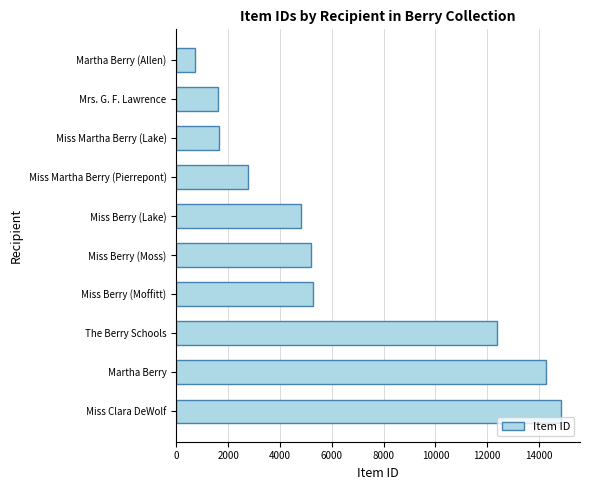

True or false: the data shows 4830 at Miss Berry (Lake).

True